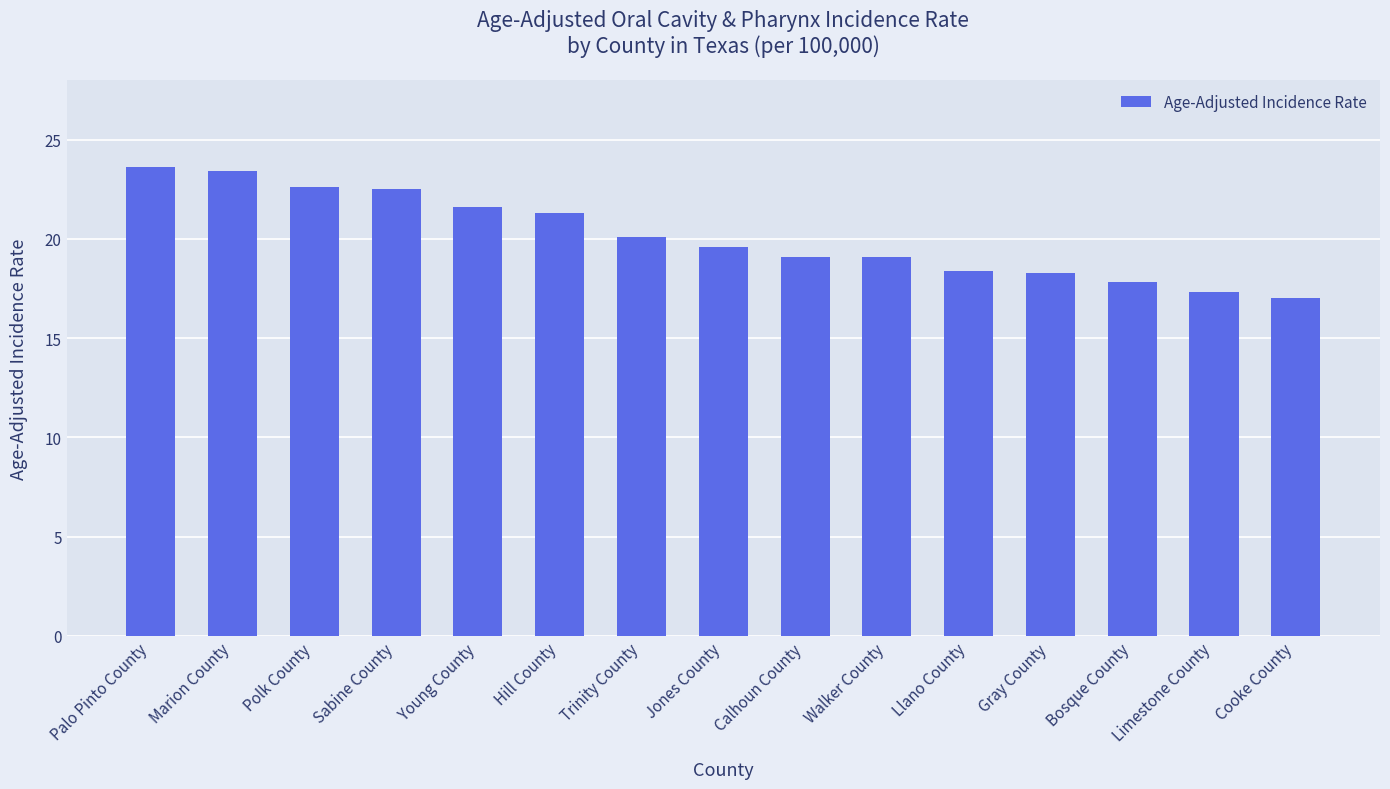

True or false: the data shows 23.4 at Marion County.

True